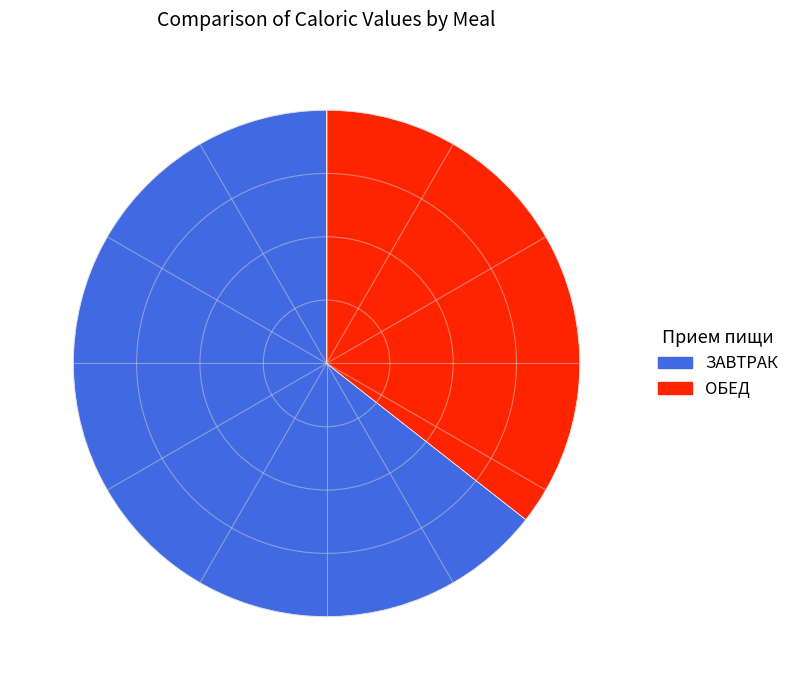

How many segments does this pie chart have?

2